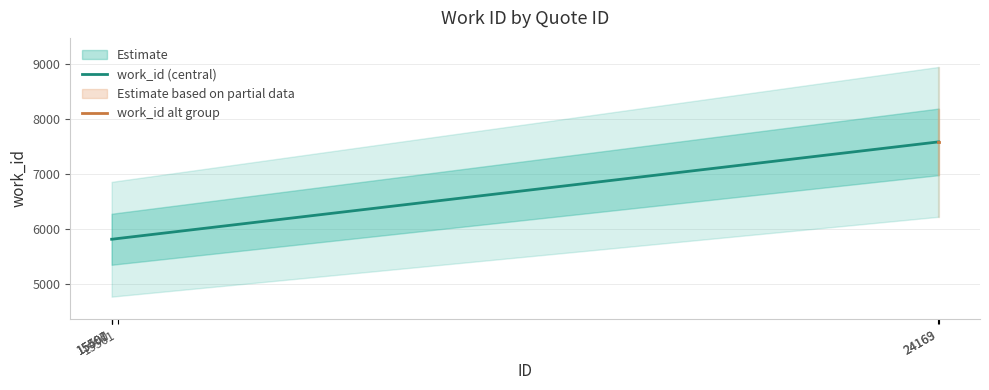

What value does the data have at 15500?

5813